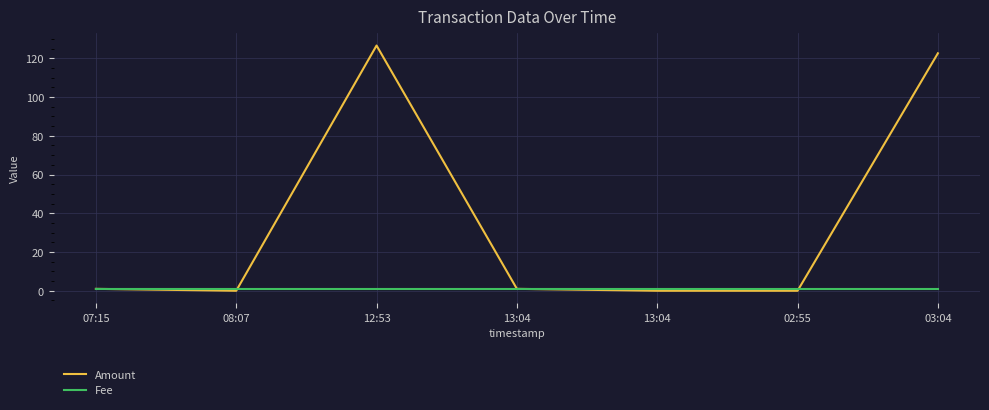

What is the sum of the Amount values at 13:04 and 02:55?

1.0